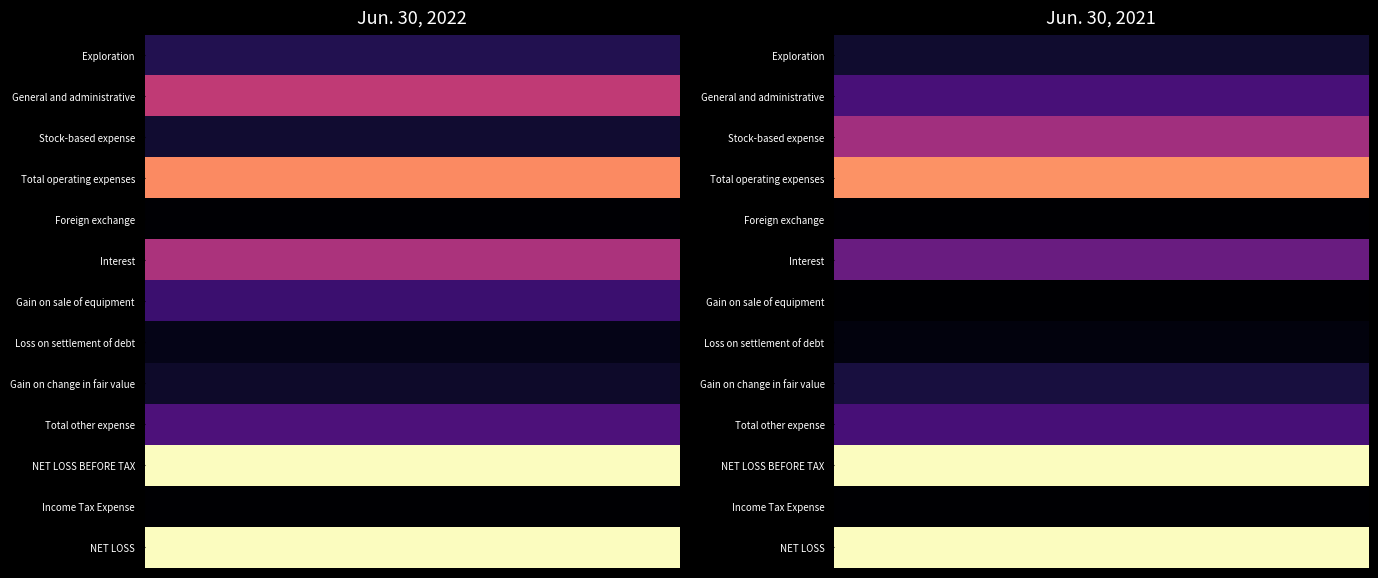

How many categories are shown in the chart?

20